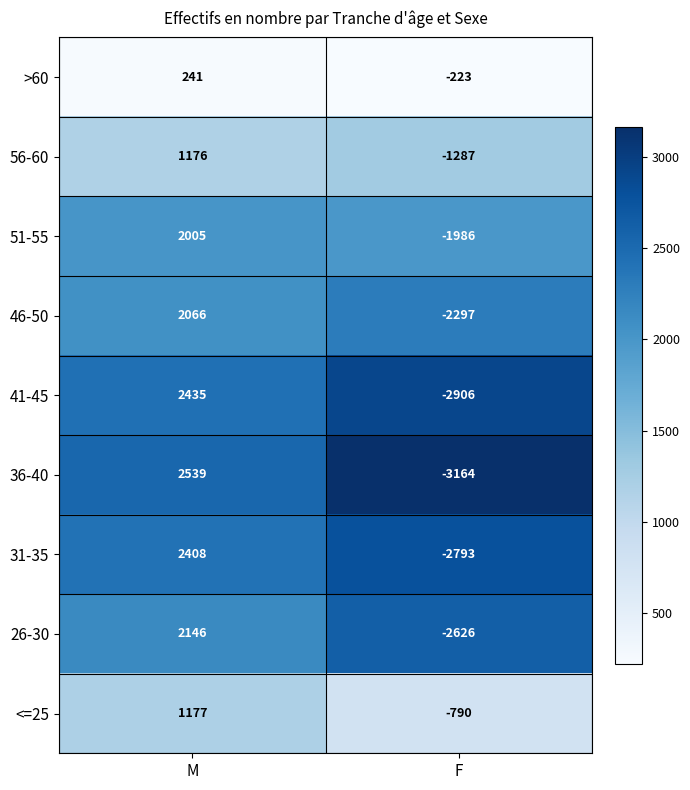

What is the greatest value displayed?

2539